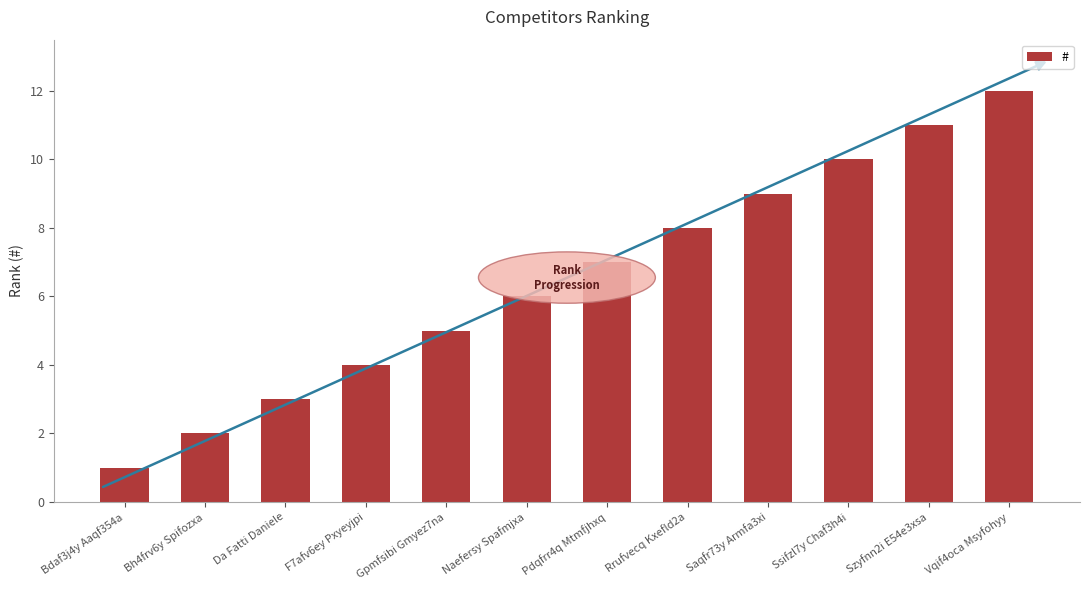

Is it true that the value at Naefersy Spafmjxa is 11?

False